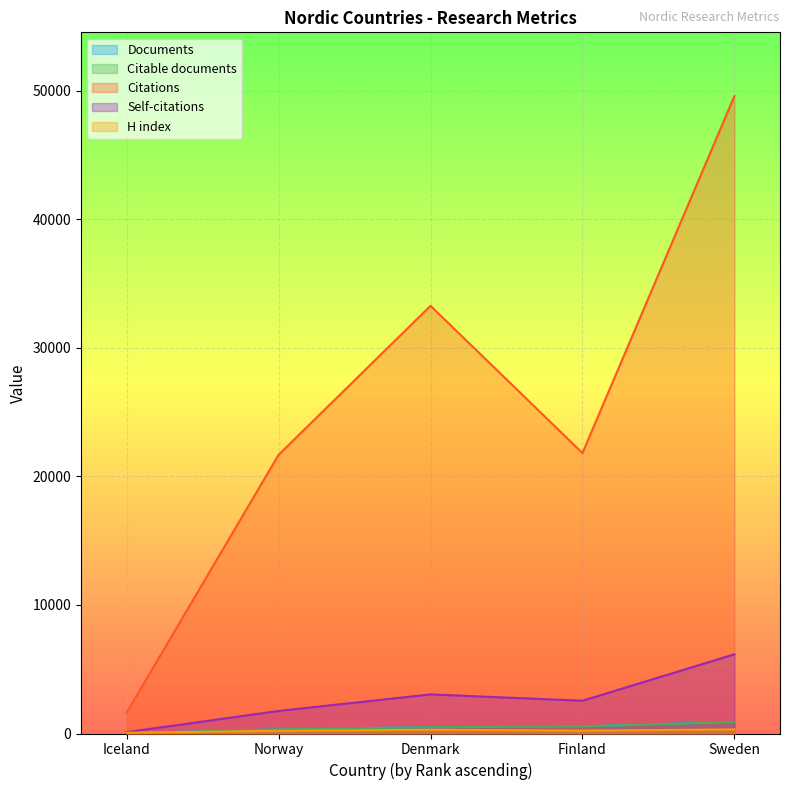

How many distinct data groups are displayed?

5